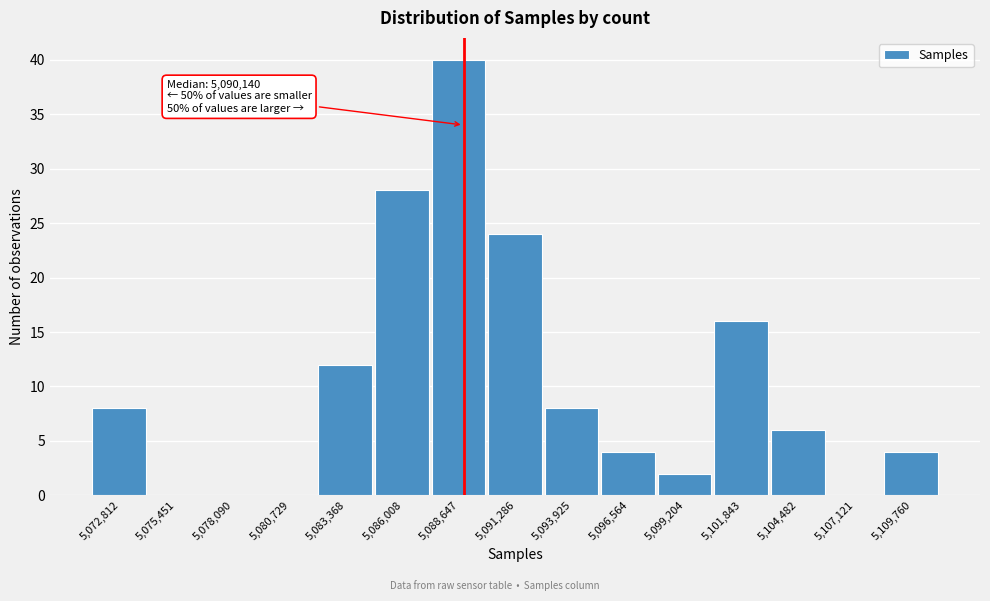

Reading left to right, transcribe all the data shown in this chart.

5,072,812=8	5,075,451=0	5,078,090=0	5,080,729=0	5,083,368=12	5,086,008=28	5,088,647=40	5,091,286=24	5,093,925=8	5,096,564=4	5,099,204=2	5,101,843=16	5,104,482=6	5,107,121=0	5,109,760=4